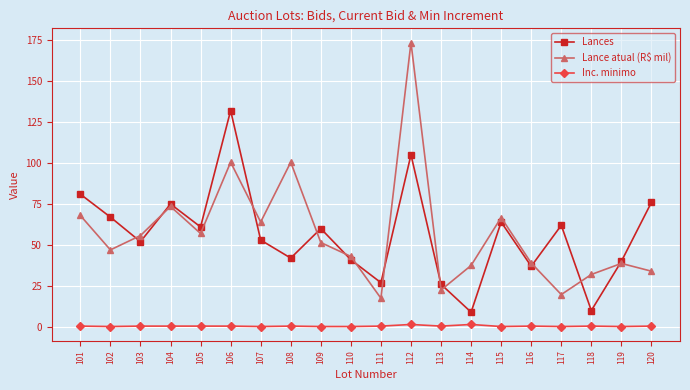

What is the spread (max minus min) of values at 120?

75.5